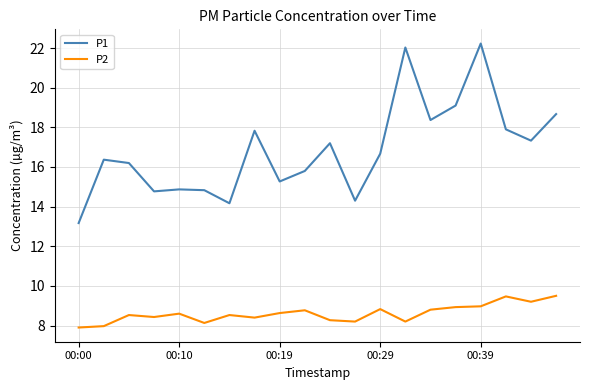

Which series has the widest spread of values?

P1